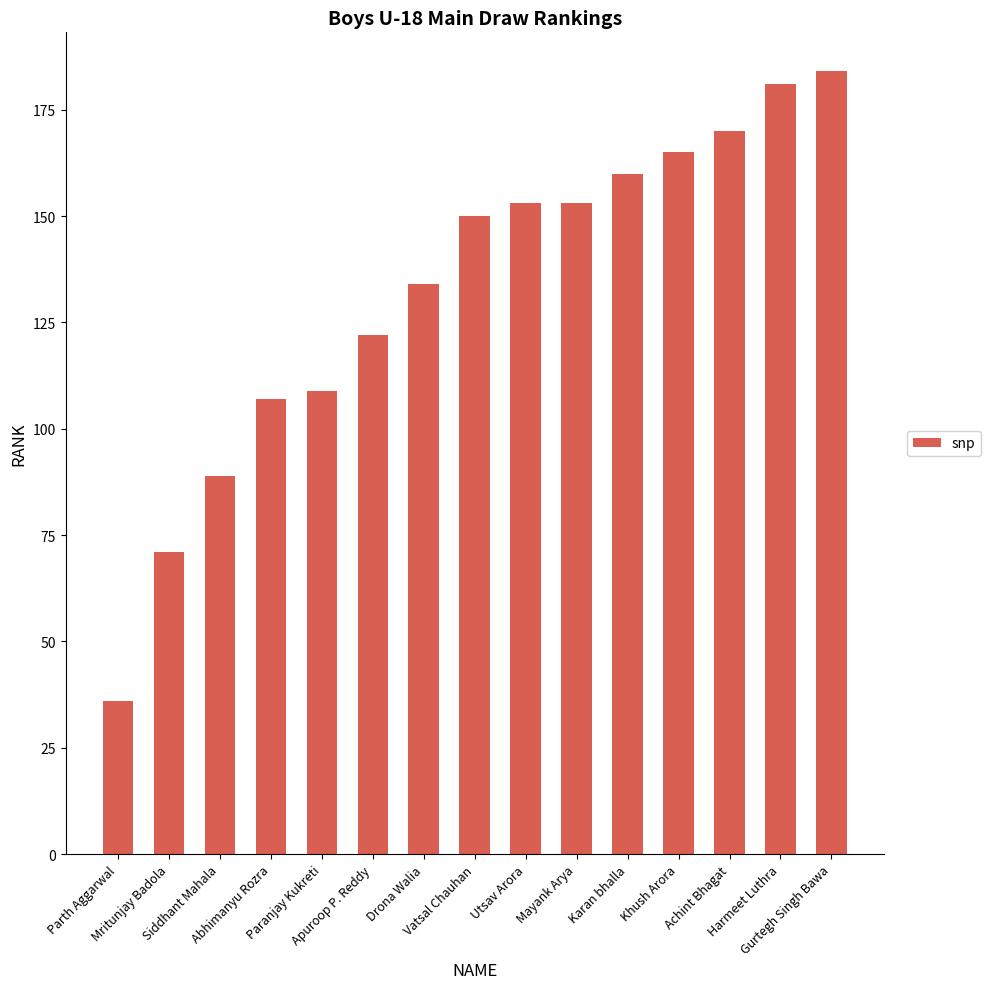

What is the difference between the values at Khush Arora and Parth Aggarwal?

129